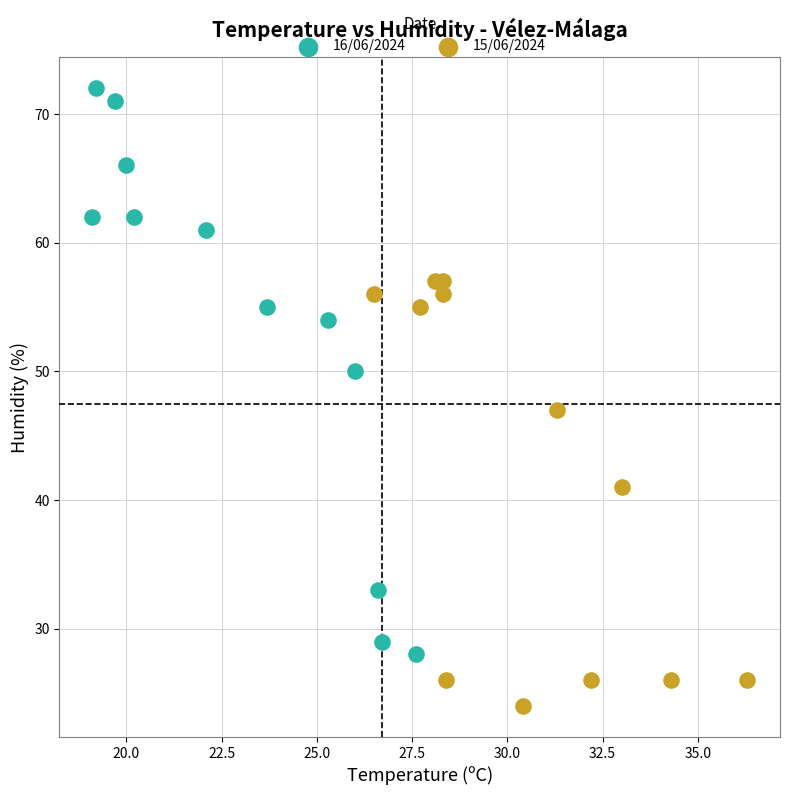

Which series contains the highest Y value?

16/06/2024